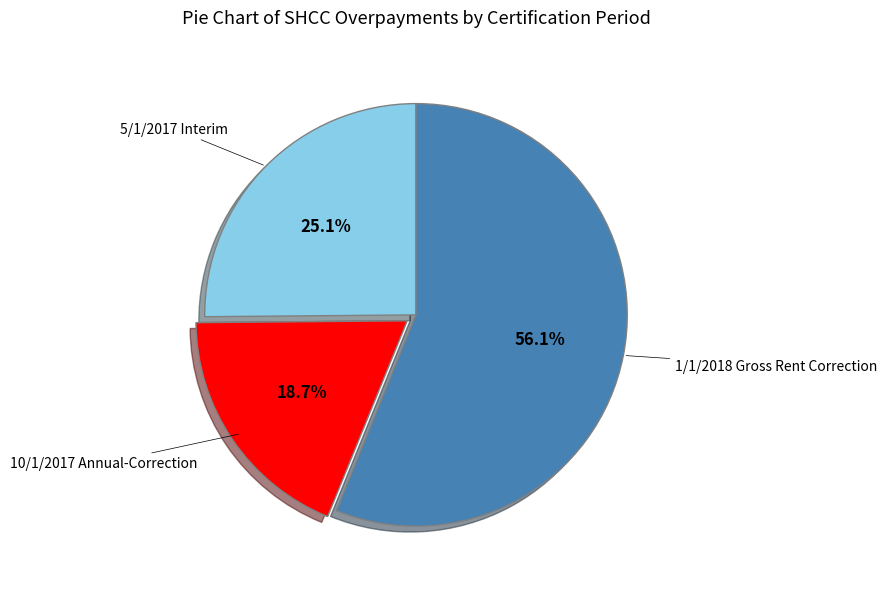

Is there any slice that represents more than half of the pie?

Yes